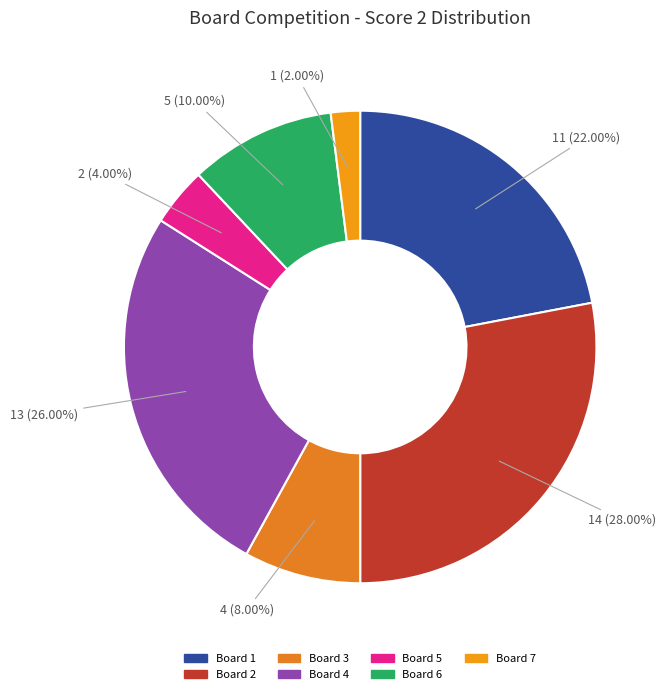

How many segments does this pie chart have?

7